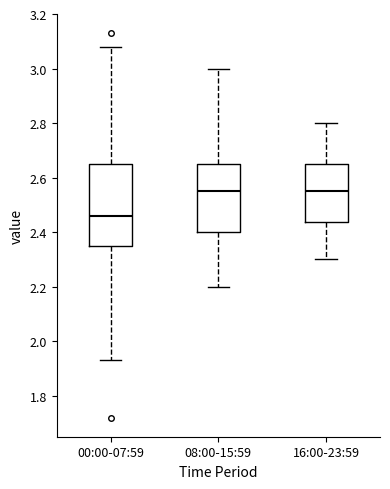

Reading left to right, transcribe this box plot: for each box, give where its median line is, the range the box spans, and where its two whiskers end, as read against the y-axis. The values are not printed on the chart, so give them approximately, as read against the axis.

00:00-07:59: median 2.46, box 2.34 to 2.66, whiskers 1.94 to 3.08
08:00-15:59: median 2.56, box 2.40 to 2.66, whiskers 2.20 to 3.00
16:00-23:59: median 2.56, box 2.44 to 2.66, whiskers 2.30 to 2.80